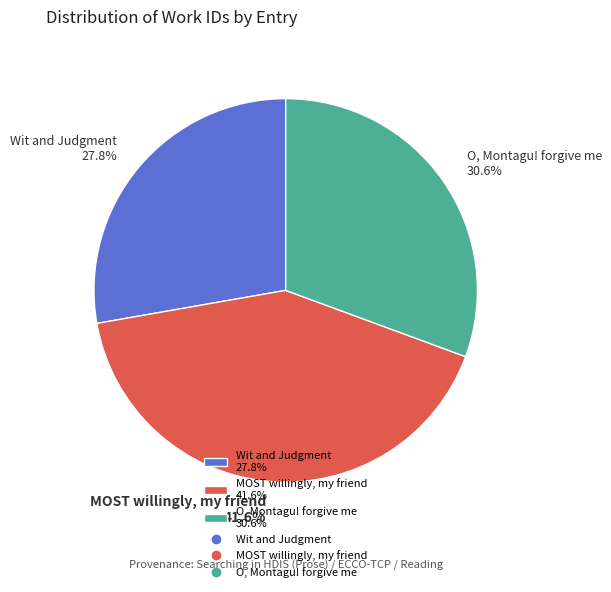

Count the number of slices in the pie.

3